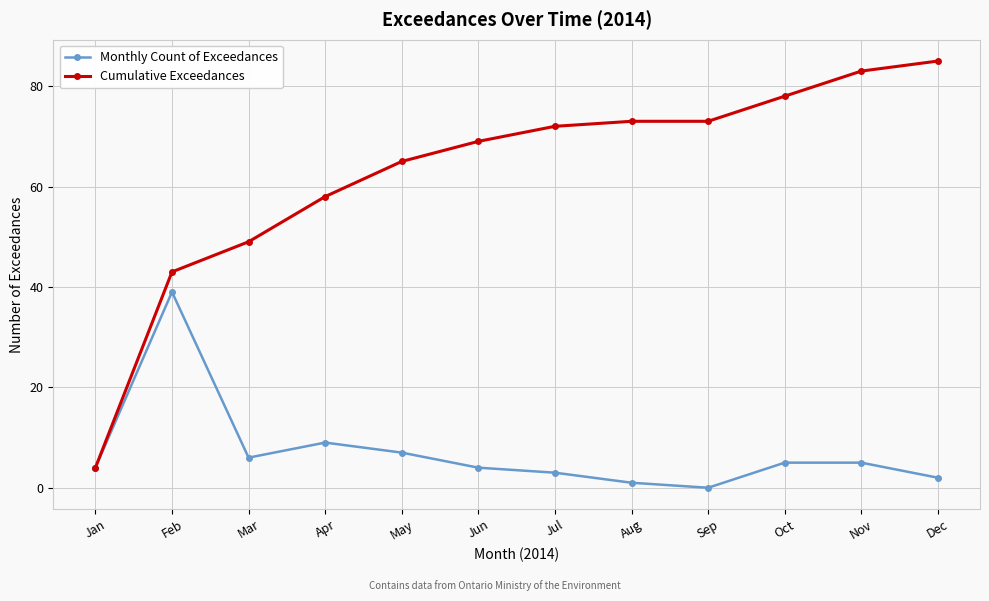

Which series has the largest range (max minus min)?

Cumulative Exceedances